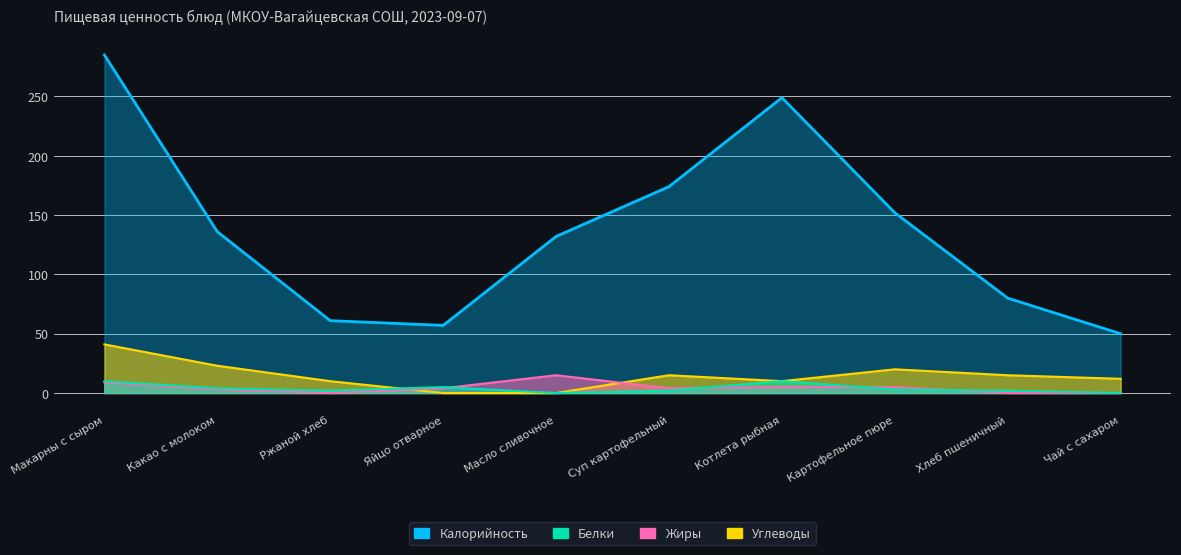

What is the average value of the Жиры series?

4